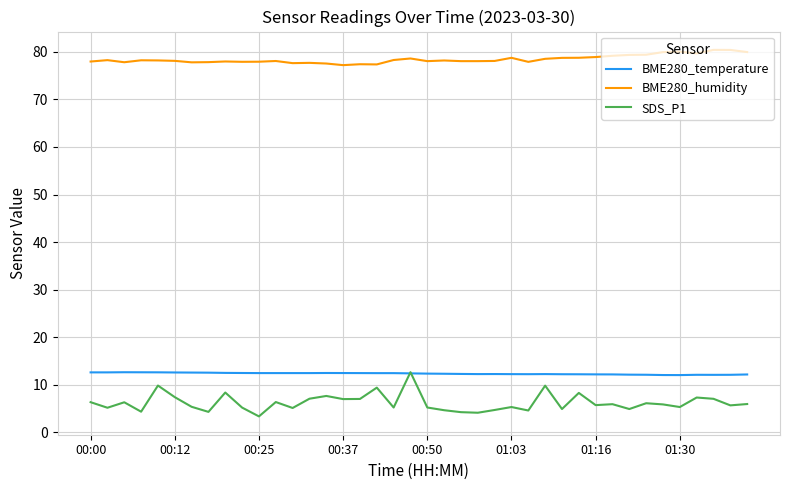

What is the minimum value shown in the chart?

3.3